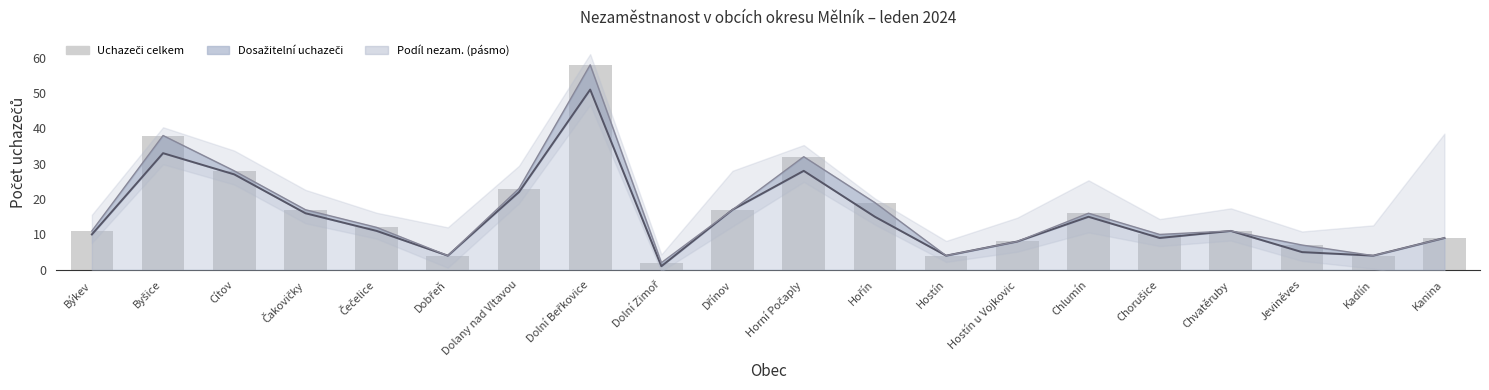

Which series changed the most between Dobřeň and Chorušice?

Uchazeči celkem – linie